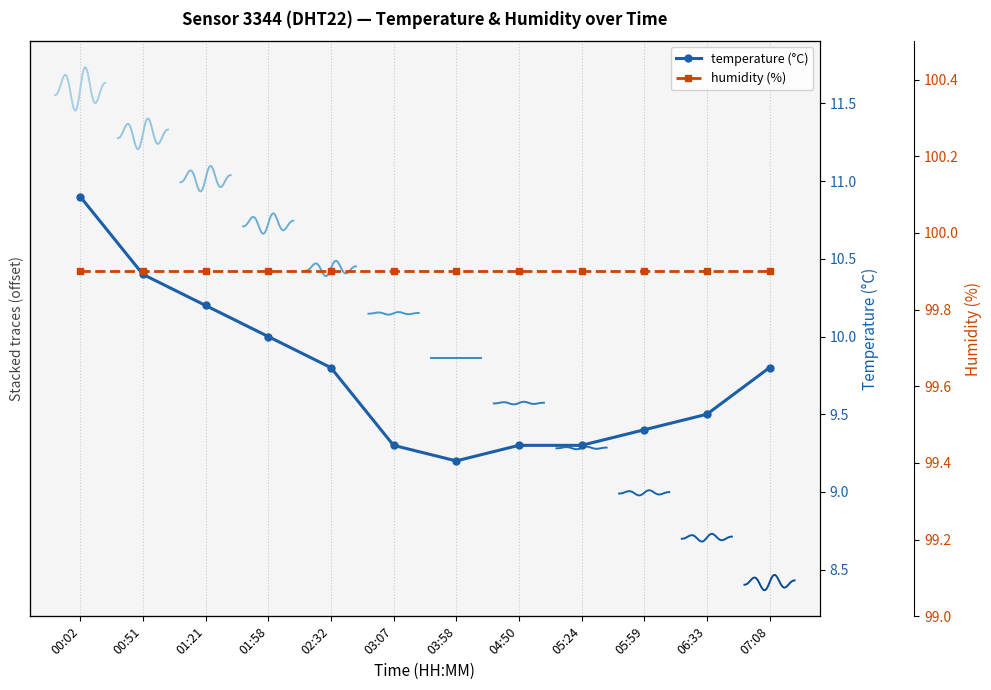

What is the value of the 5th point from the left?

9.8